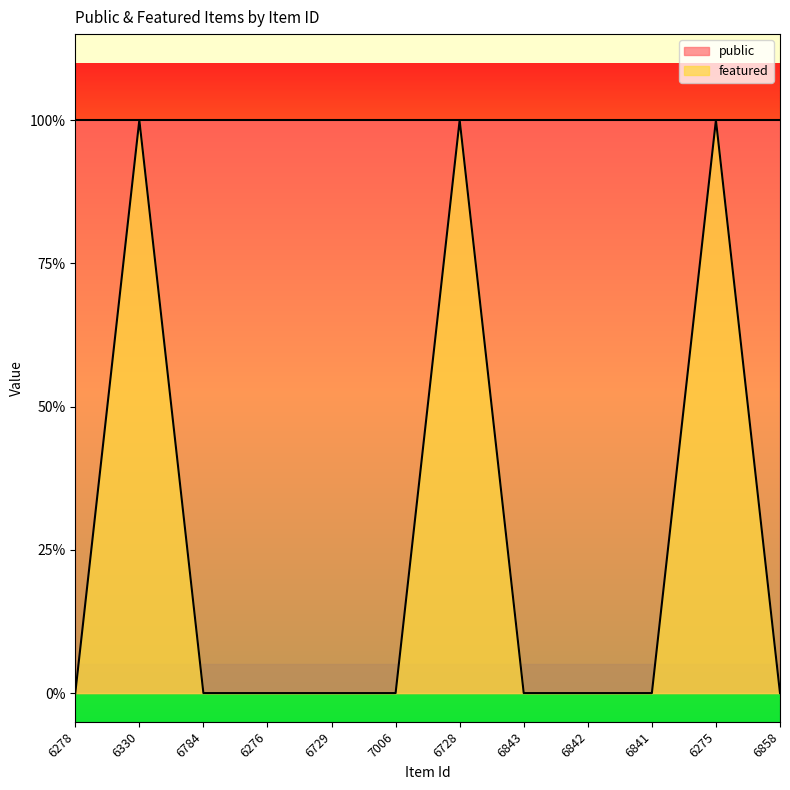

Rank the categories by value from highest to lowest.

6330, 6728, 6275, 6278, 6784, 6276, 6729, 7006, 6843, 6842, 6841, 6858